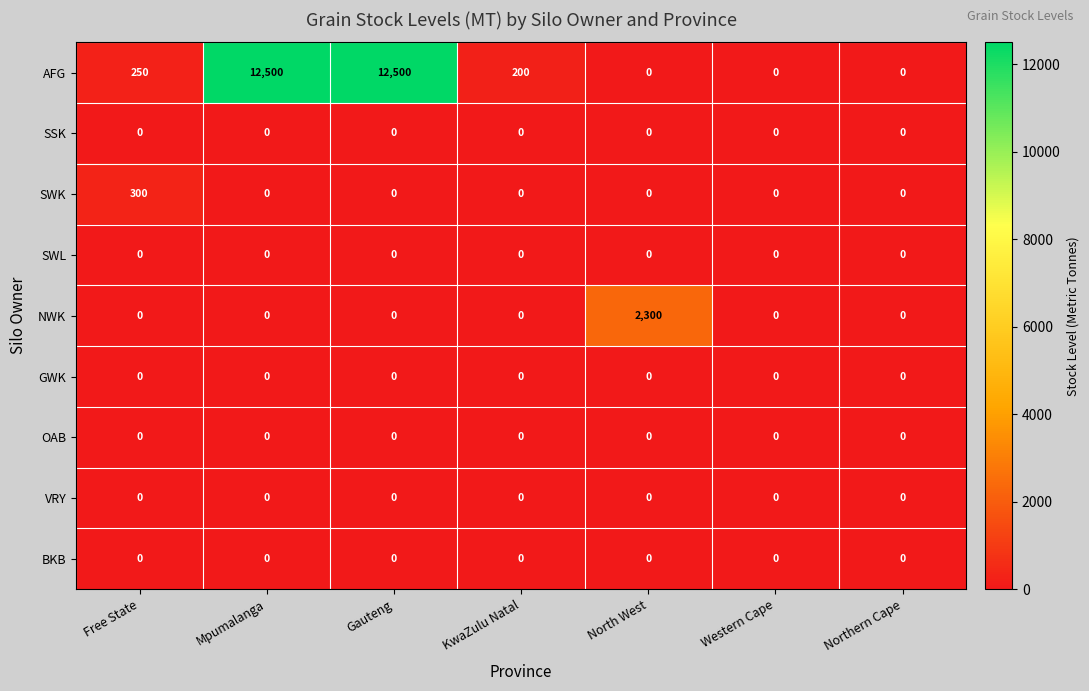

What is the approximate value of AFG at KwaZulu Natal, to the nearest 100?

200